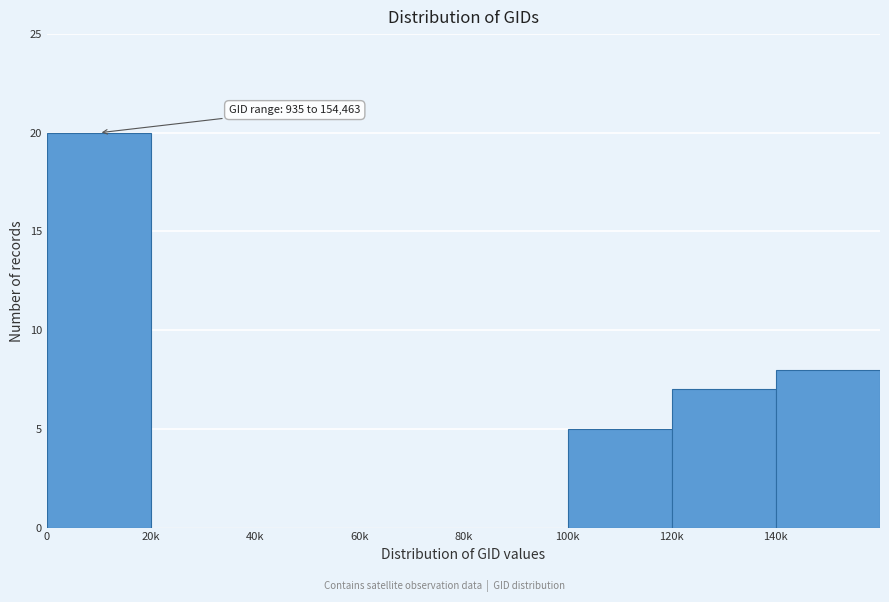

Reading left to right, list all the values displayed in this chart.

0=20	20k=0	40k=0	60k=0	80k=0	100k=5	120k=7	140k=8